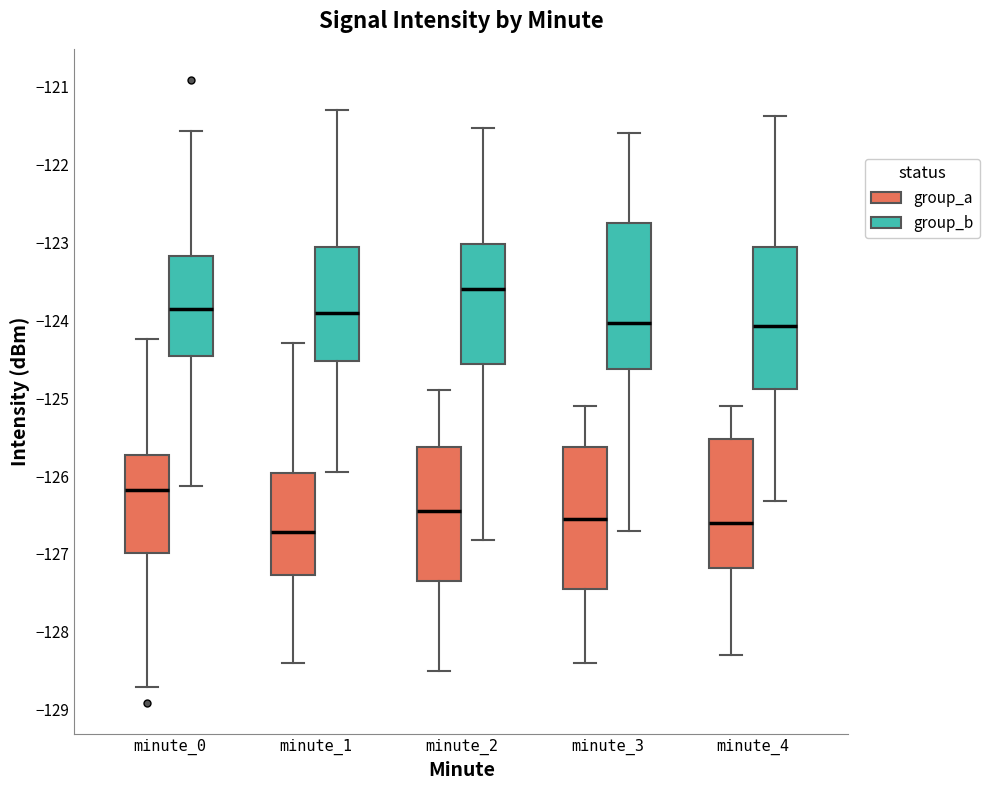

Which box has the highest median line?

minute_2 (group_b)